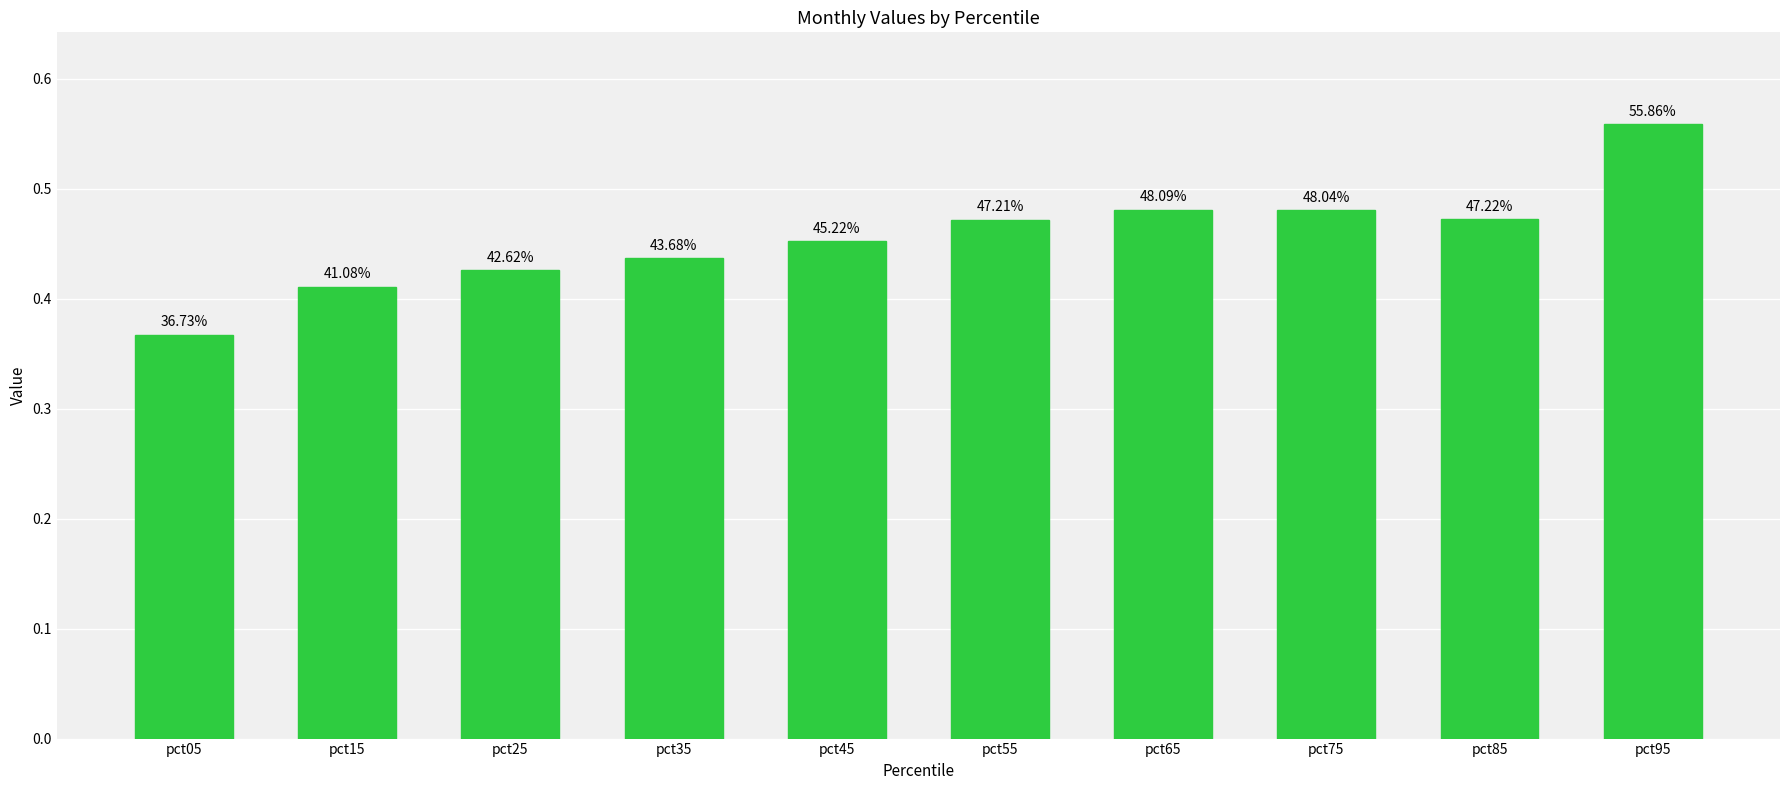

Reading left to right, what are all the values shown in this chart?

0.4	0.4	0.4	0.4	0.5	0.5	0.5	0.5	0.5	0.6